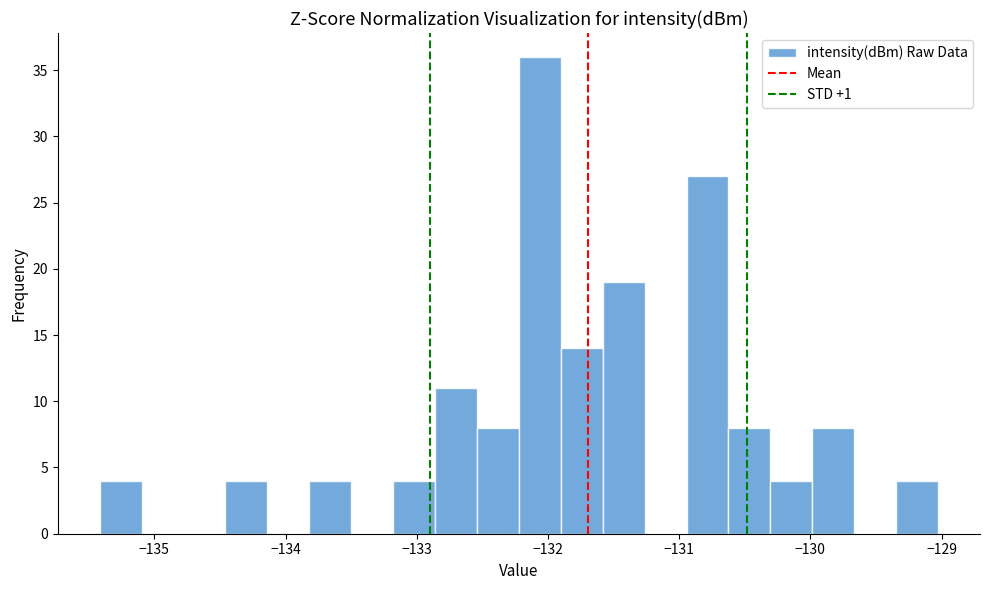

Read against the x-axis, roughly where is the centre of the tallest bar?

-132.1